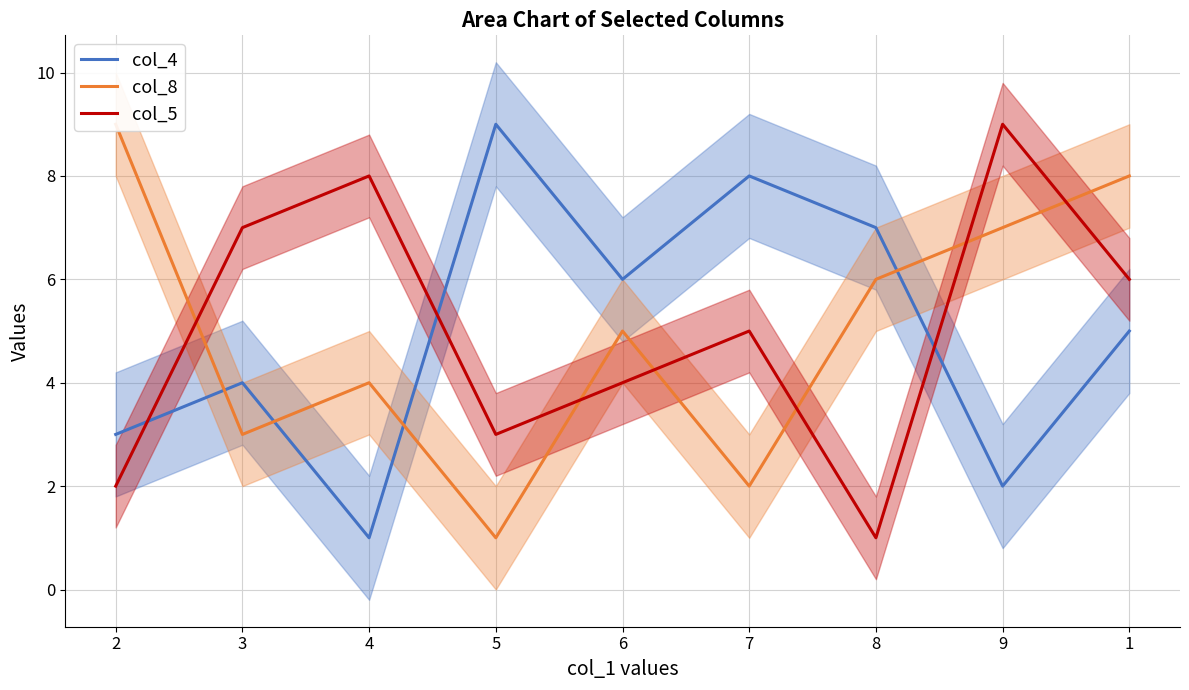

Reading left to right, list all the values displayed in this chart.

col_4: 2=3	3=4	4=1	5=9	6=6	7=8	8=7	9=2	1=5
col_8: 2=9	3=3	4=4	5=1	6=5	7=2	8=6	9=7	1=8
col_5: 2=2	3=7	4=8	5=3	6=4	7=5	8=1	9=9	1=6